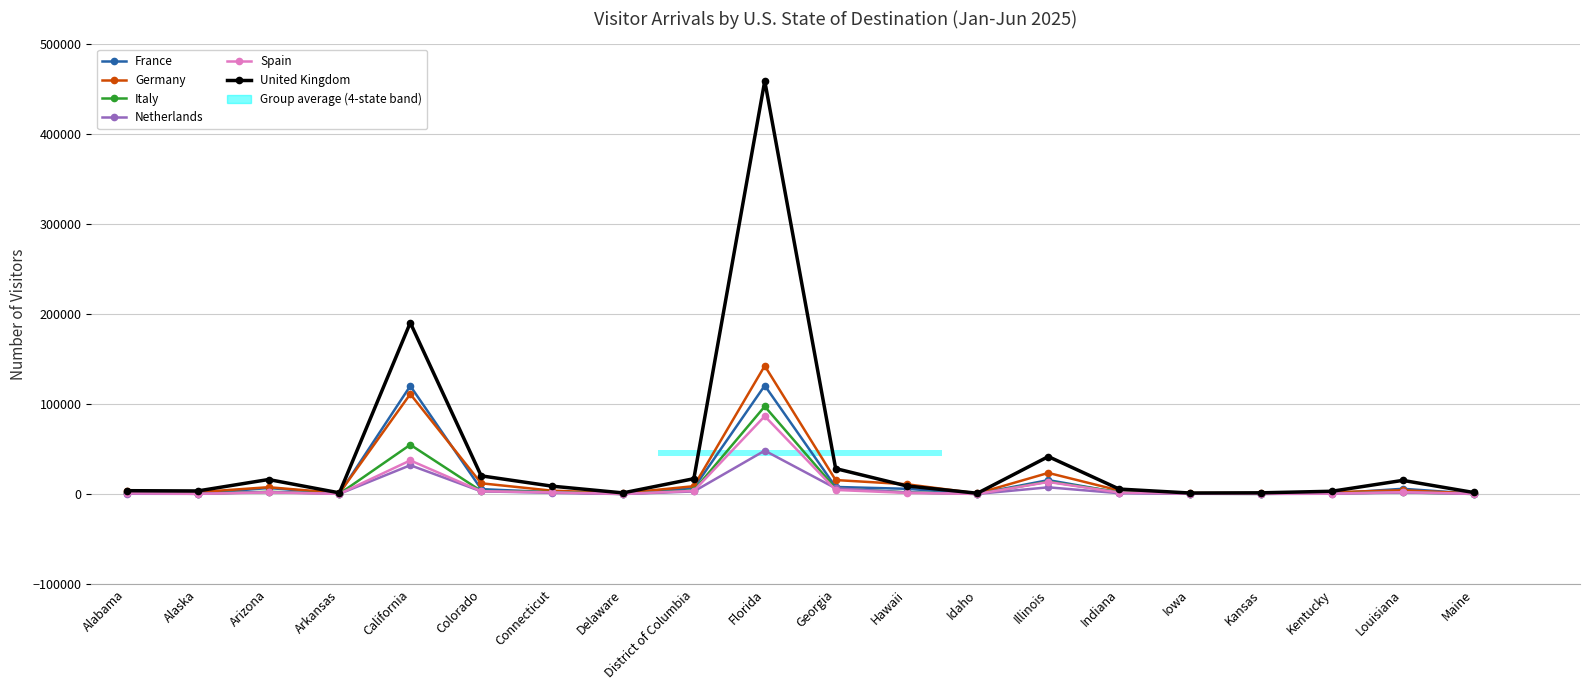

The Italy series shows 2755 at Arizona. True or false?

True